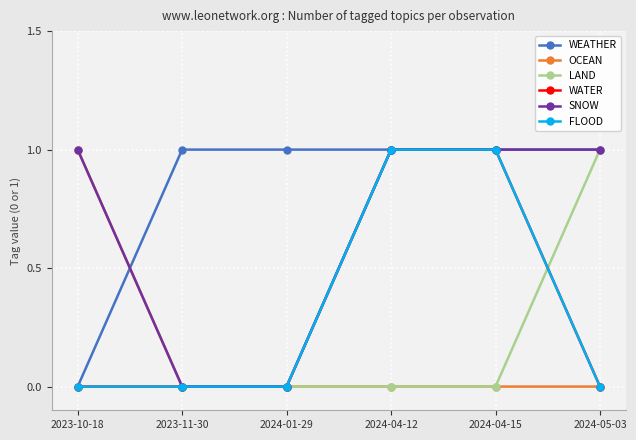

True or false: WATER and FLOOD intersect in this chart.

False